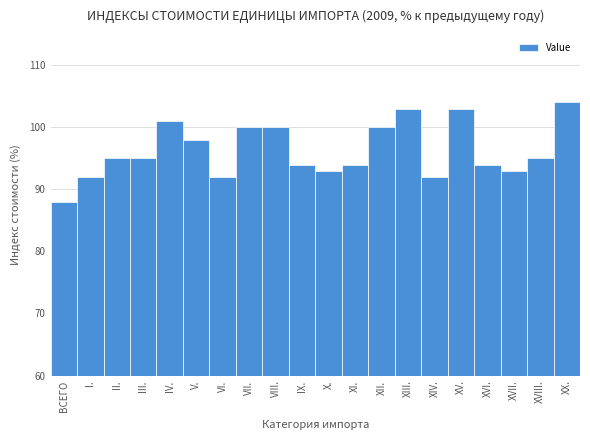

Reading left to right, transcribe all the data shown in this chart.

88	92	95	95	101	98	92	100	100	94	93	94	100	103	92	103	94	93	95	104